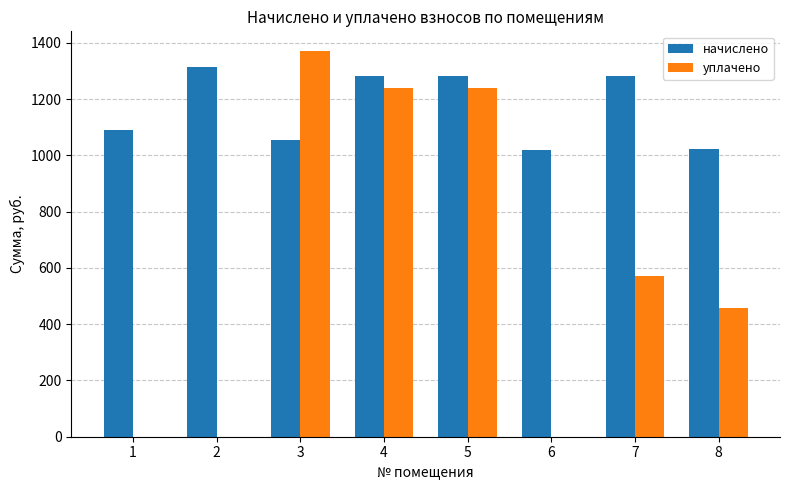

How many distinct data groups are displayed?

2